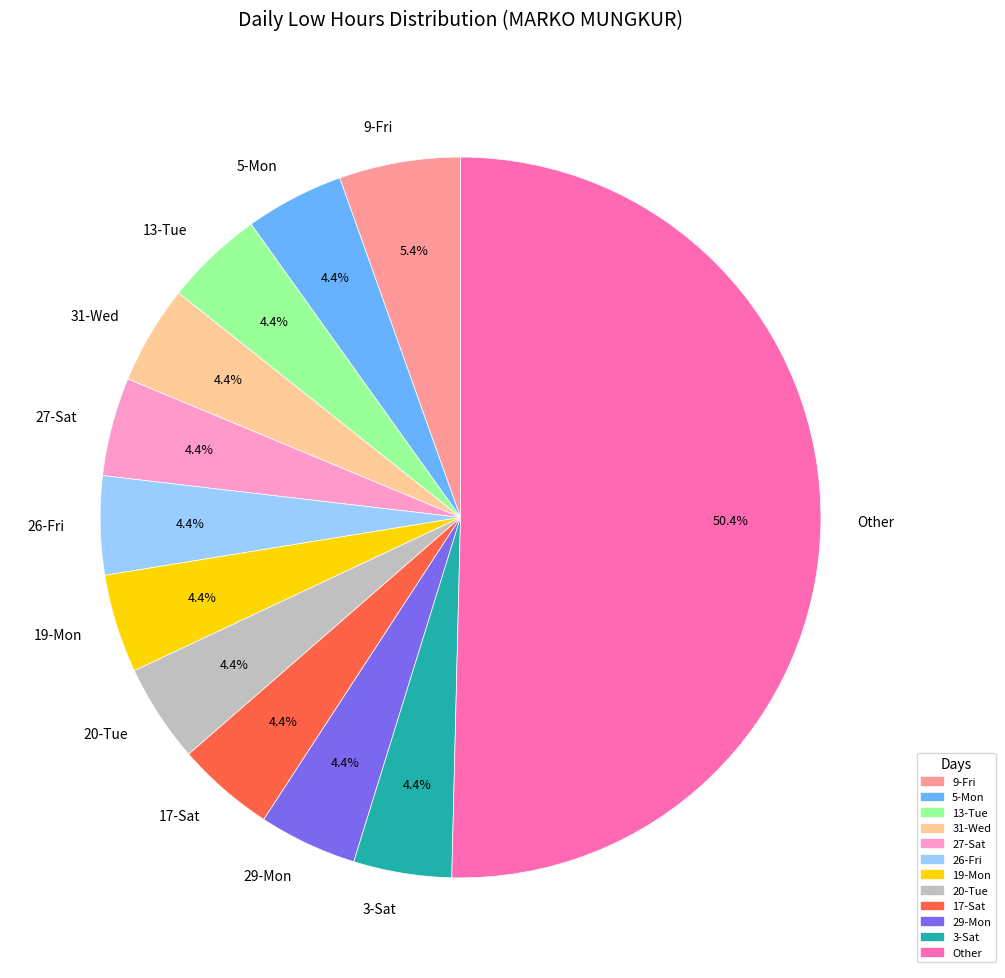

Is 29-Mon the majority of the pie?

No